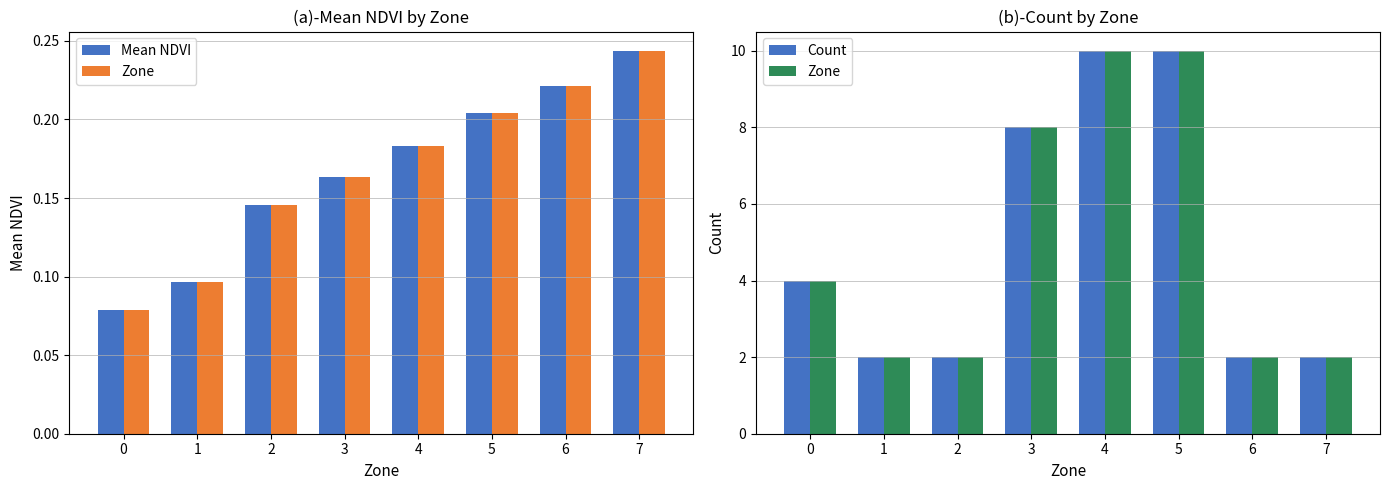

How many data points in Count are less than 4?

4